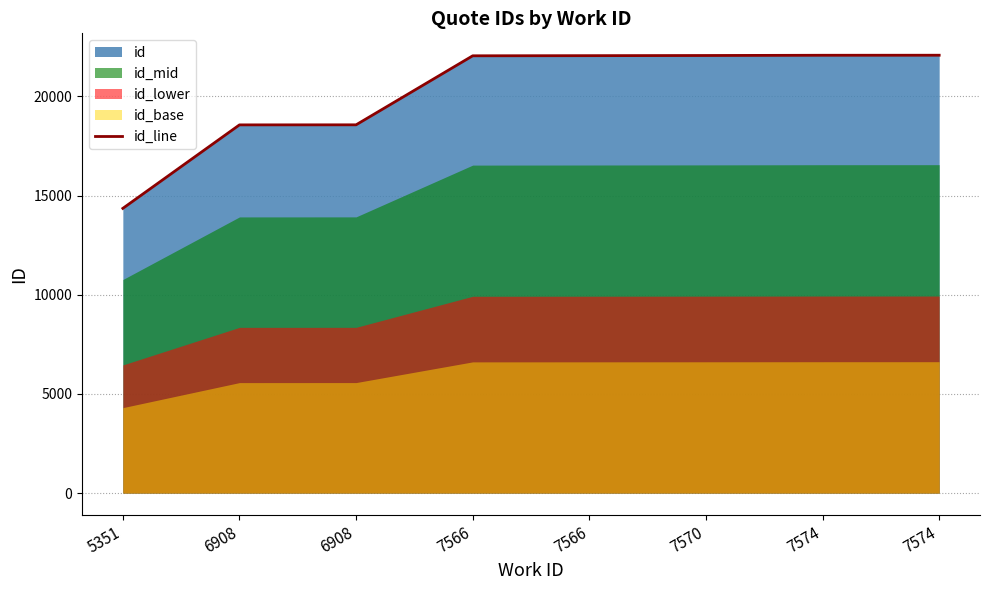

What is the difference between the values at 7574 and 5351?

7719